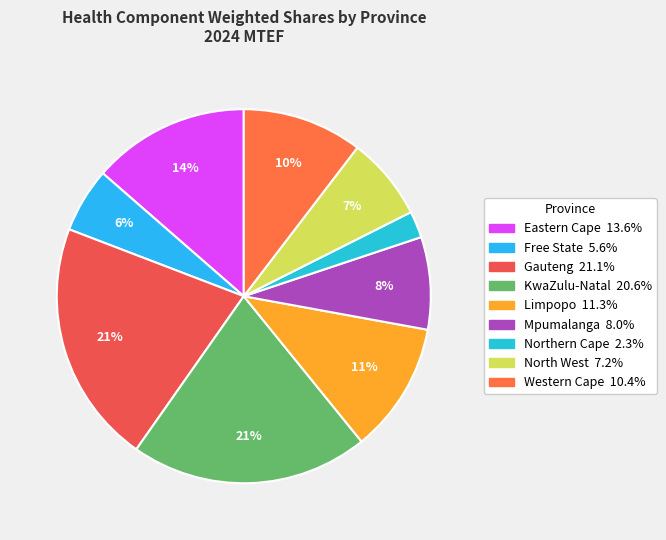

Rank the categories by value from lowest to highest.

Northern Cape, Free State, North West, Mpumalanga, Western Cape, Limpopo, Eastern Cape, KwaZulu-Natal, Gauteng